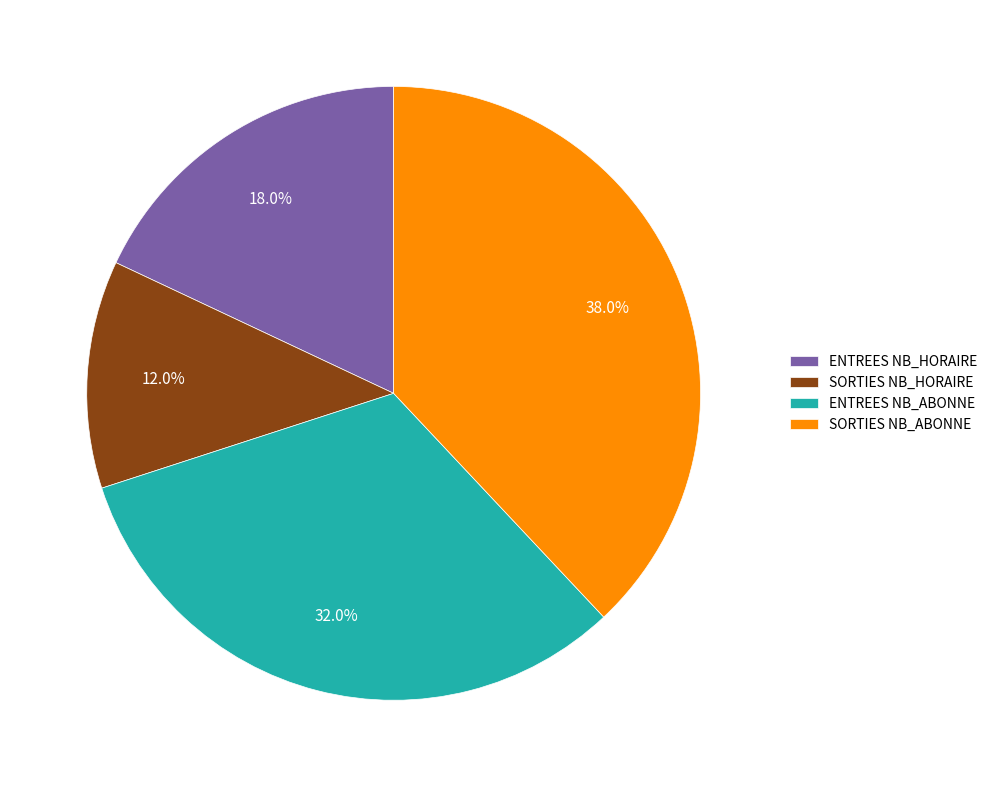

How many segments does this pie chart have?

4